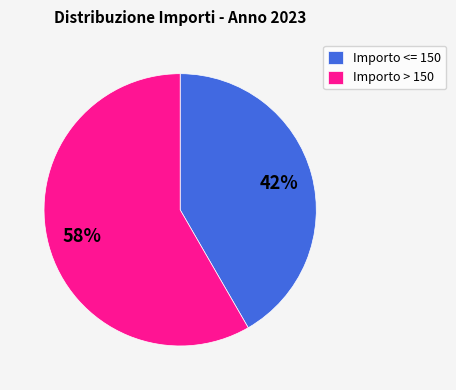

Is there a majority slice in this chart?

Yes